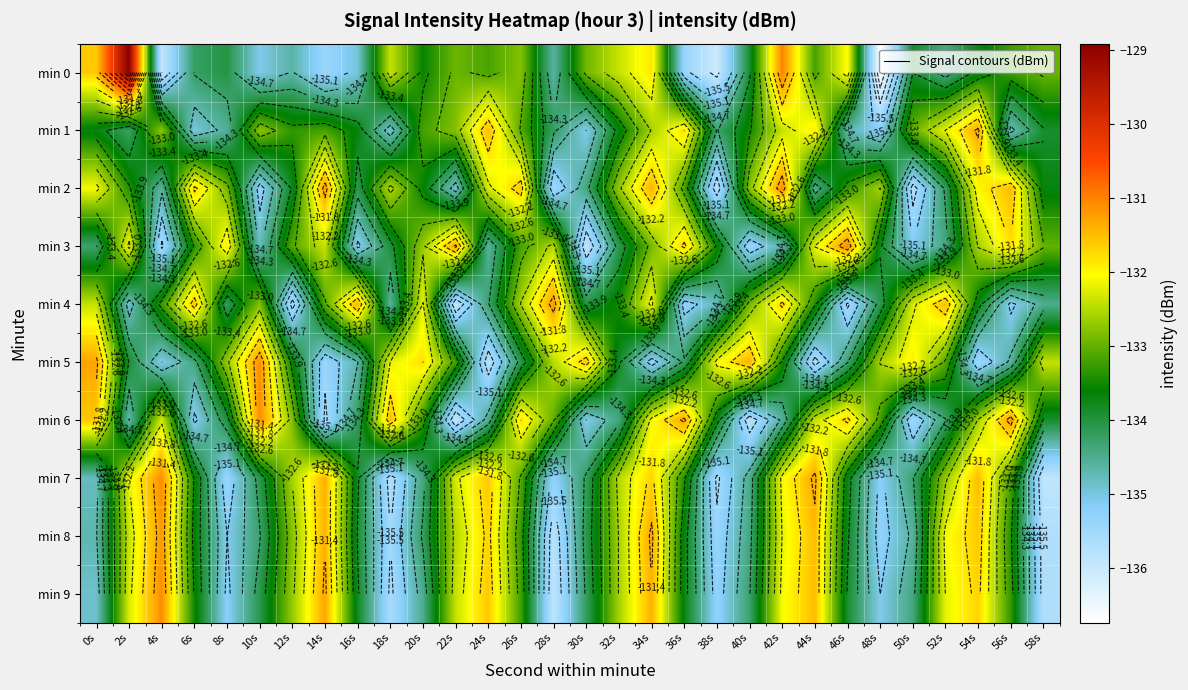

The value of min 9 at 46s is -218.9. True or false?

False